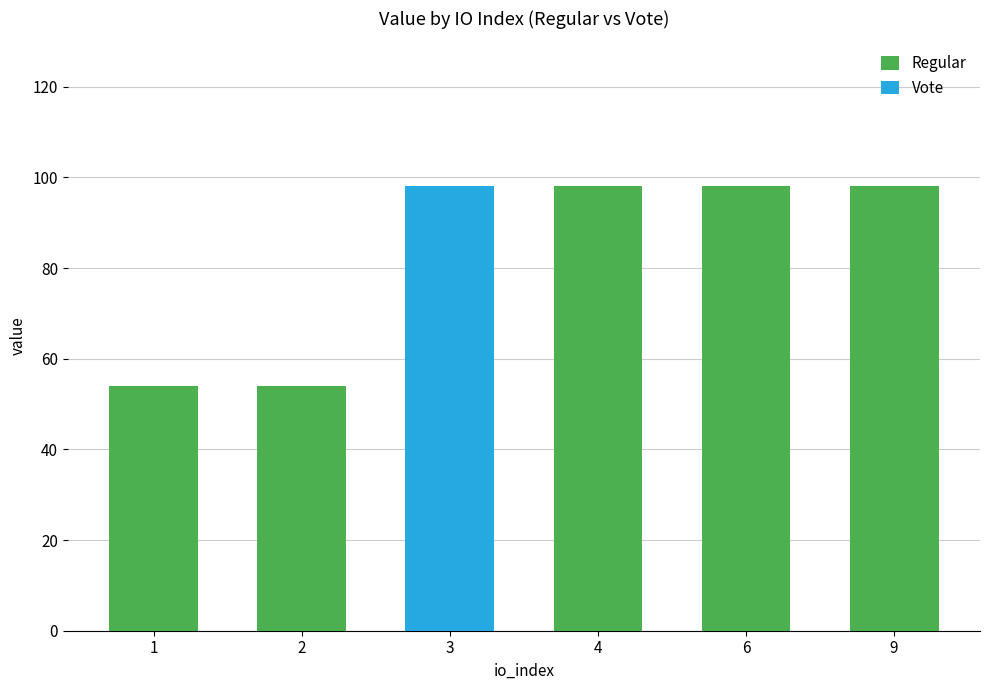

How many series are shown in this chart?

2